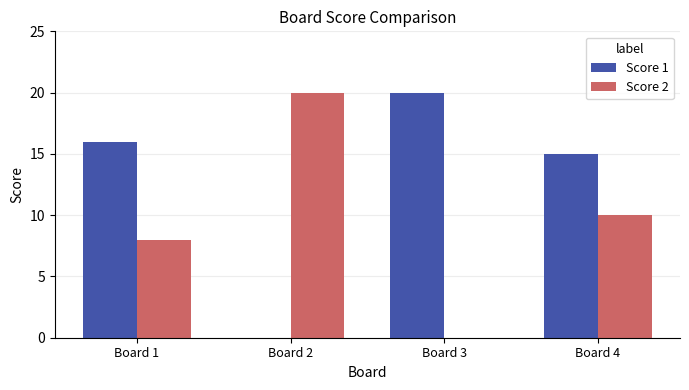

Reading left to right, list all the values displayed in this chart.

Score 1: 16	0	20	15
Score 2: 8	20	0	10